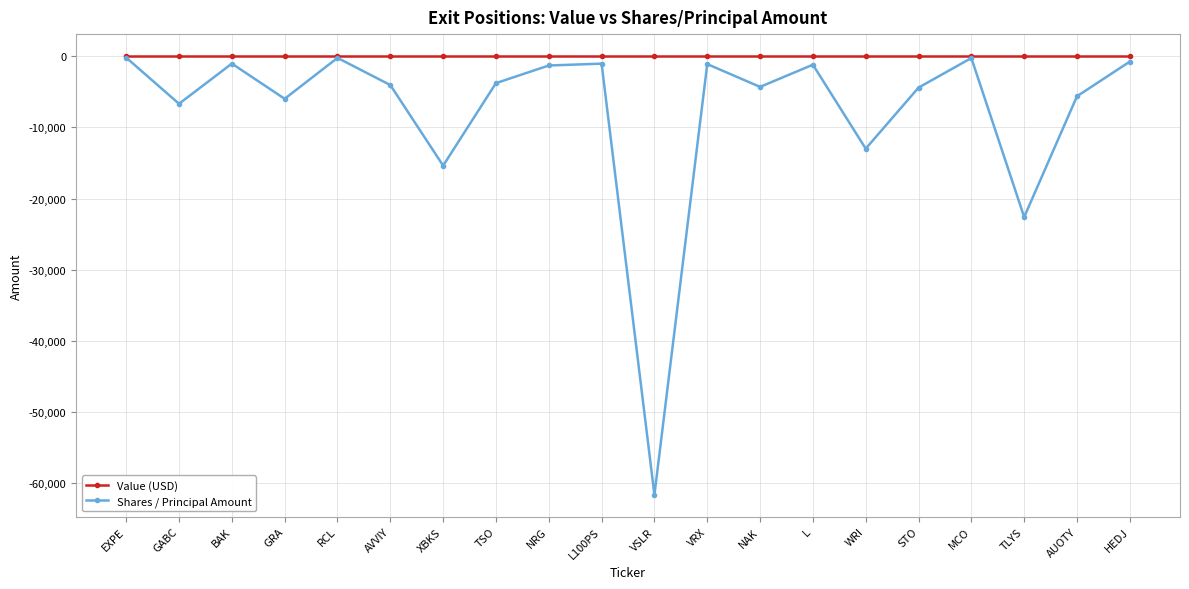

The value of Value (USD) at RCL is 0. True or false?

True